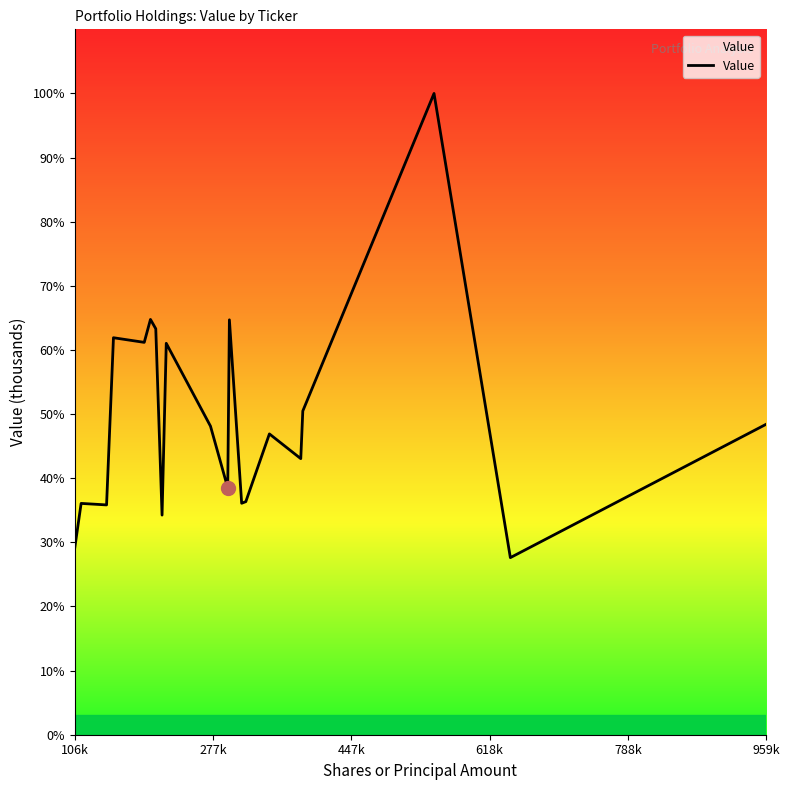

What is the difference between the maximum and minimum values?

65598